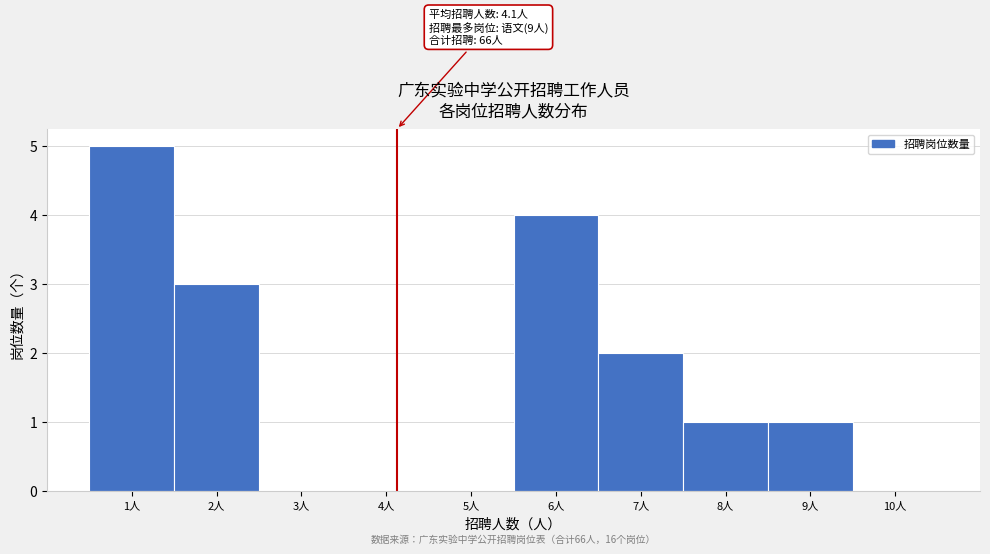

Over which range of the x-axis is the bar tallest?

0.5 to 1.5